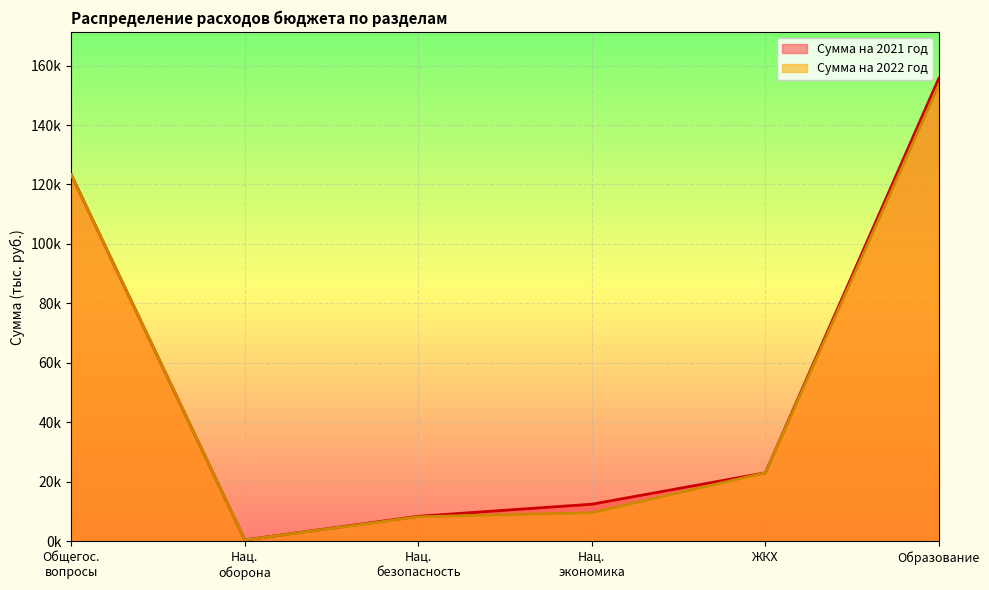

Which series has the largest total across all categories?

Сумма на 2021 год